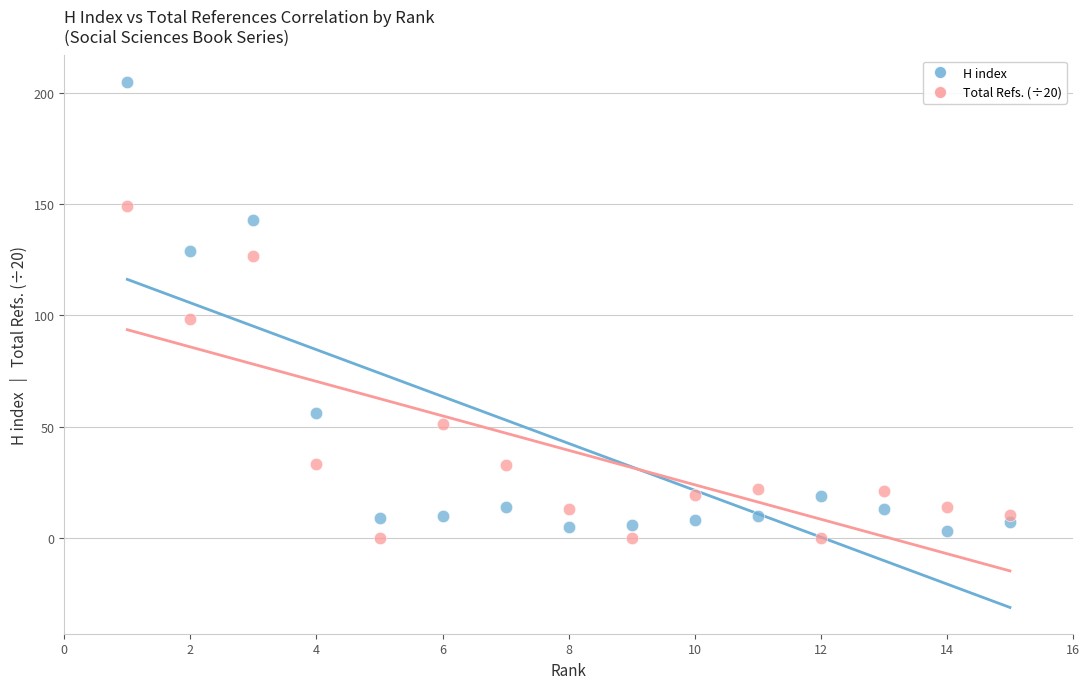

Which series reaches the minimum Y coordinate?

Total Refs. (÷20)